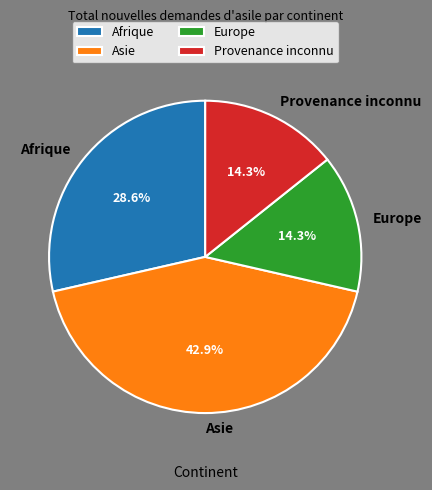

Is it true that Afrique is 38% of the pie?

False